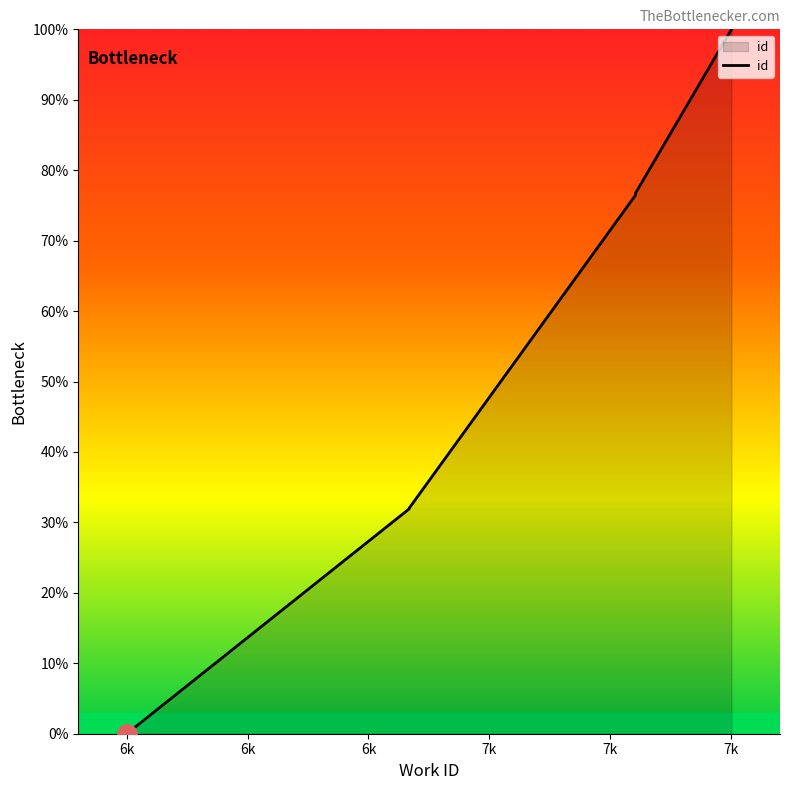

True or false: there are more than 0 points higher than both neighbors.

False